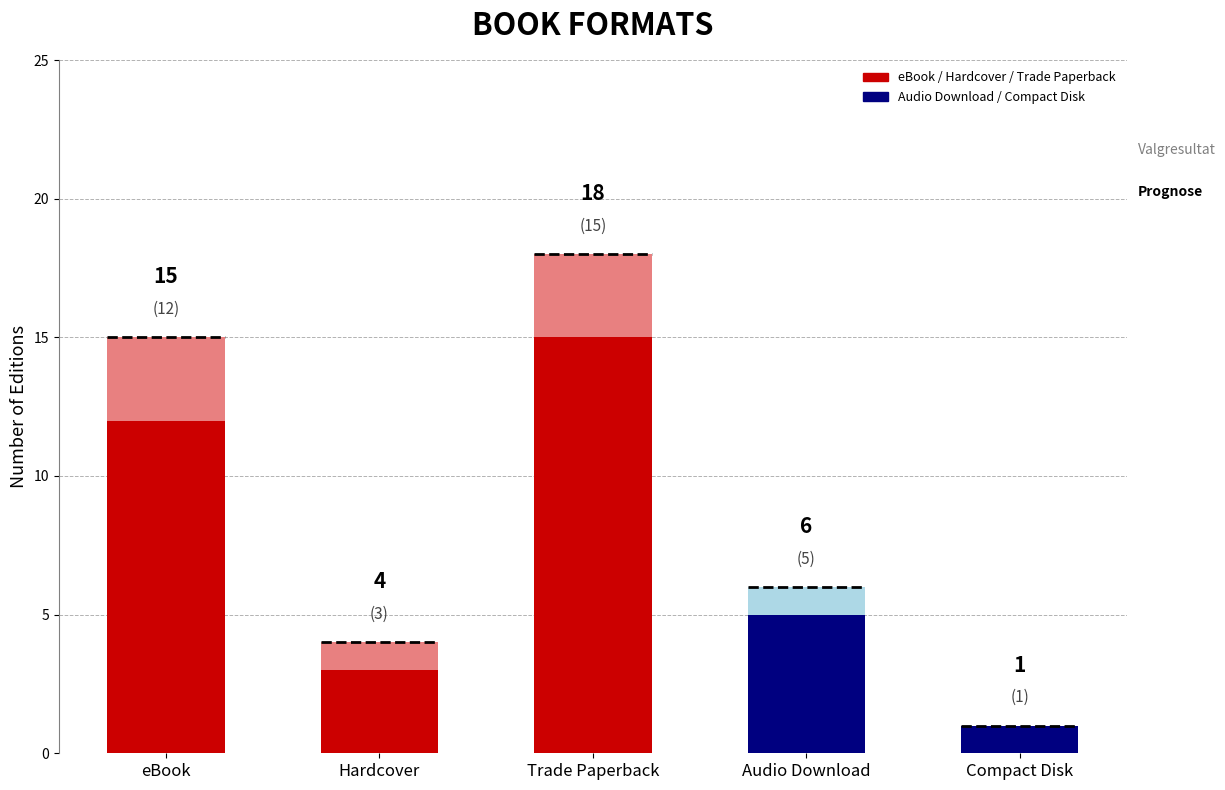

What is the label of the 1st bar from the right?

Compact Disk